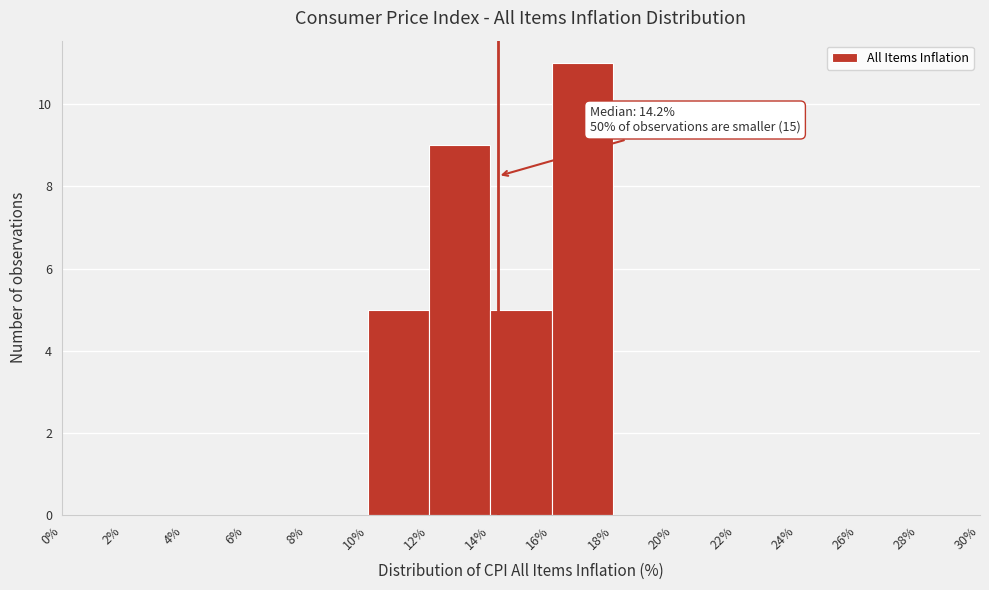

Which range on the x-axis has the tallest bar?

16% to 18%